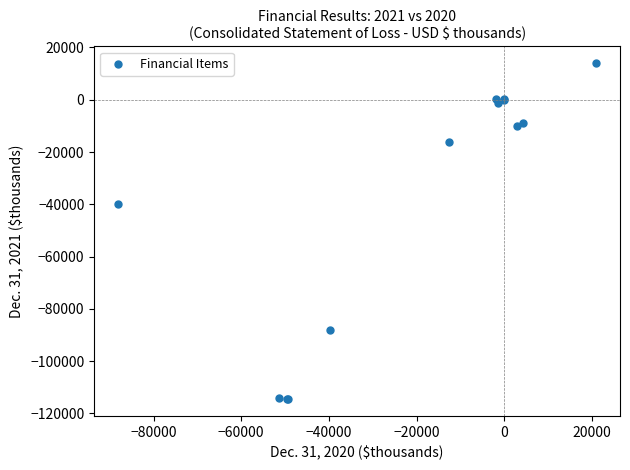

What Y value in the scatter plot is closest to -50300?

-39761